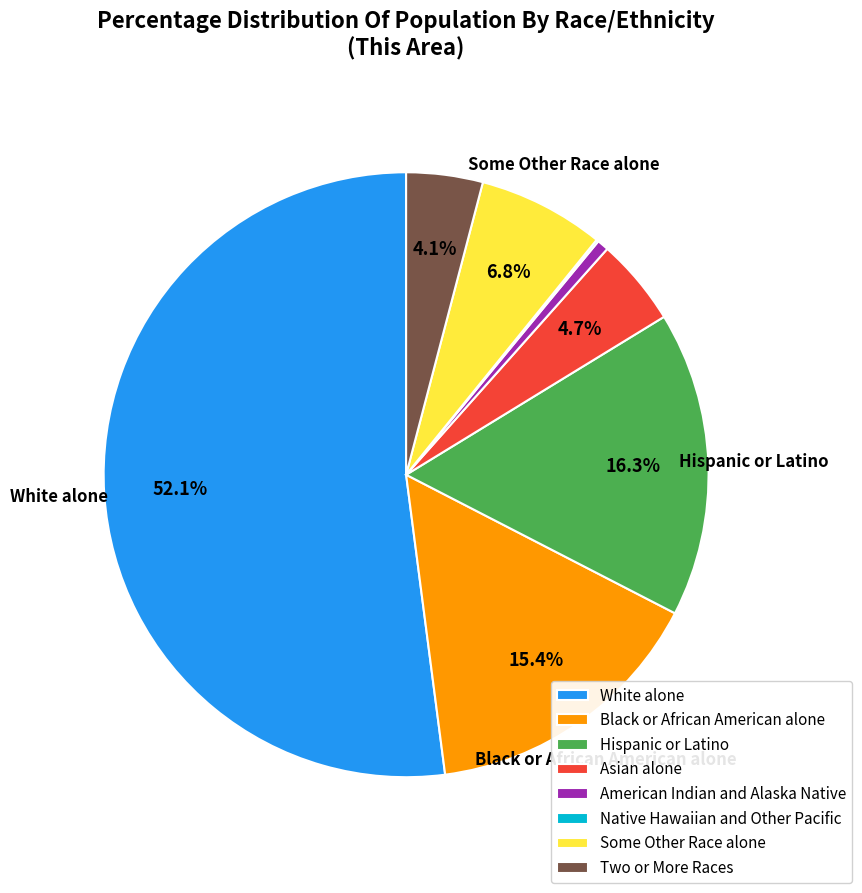

Do Hispanic or Latino and Black or African American alone together represent more than half of the pie?

No